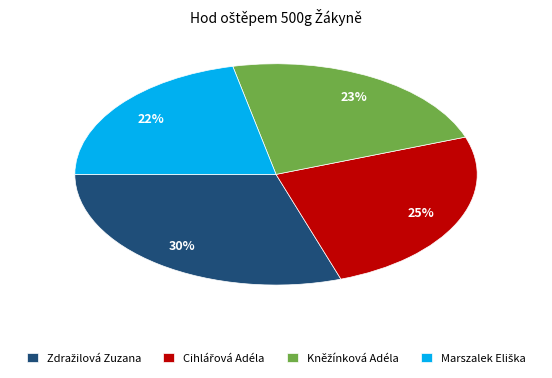

To the nearest percent, what is the average slice percentage?

25%